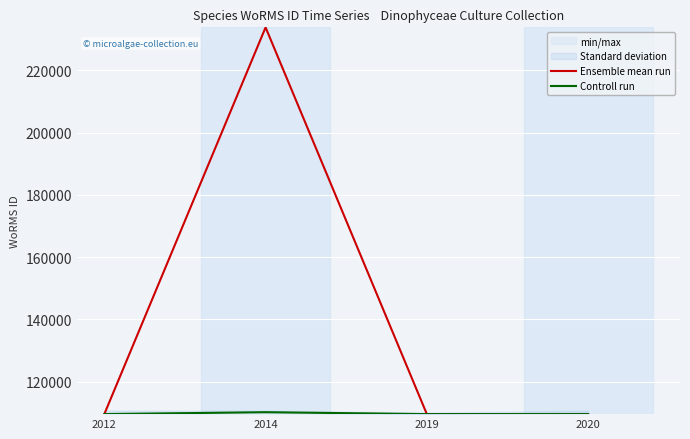

Is it true that Ensemble mean run equals 109549 at 2019?

True